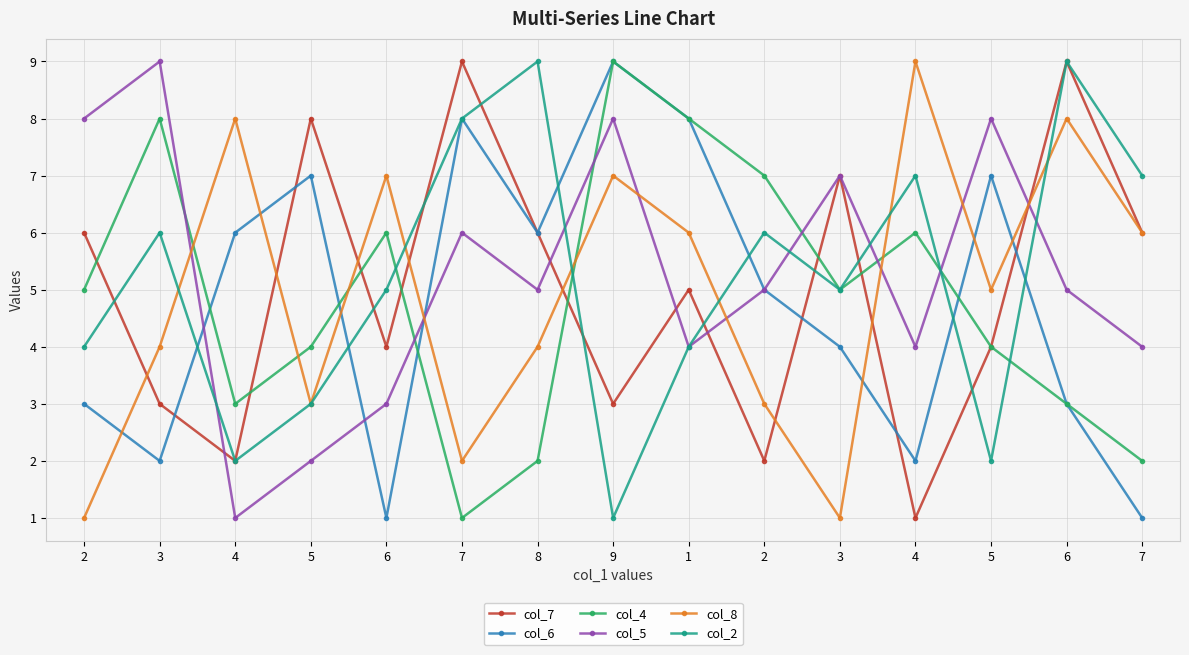

Between 4 and 5, which series saw the biggest shift?

col_5